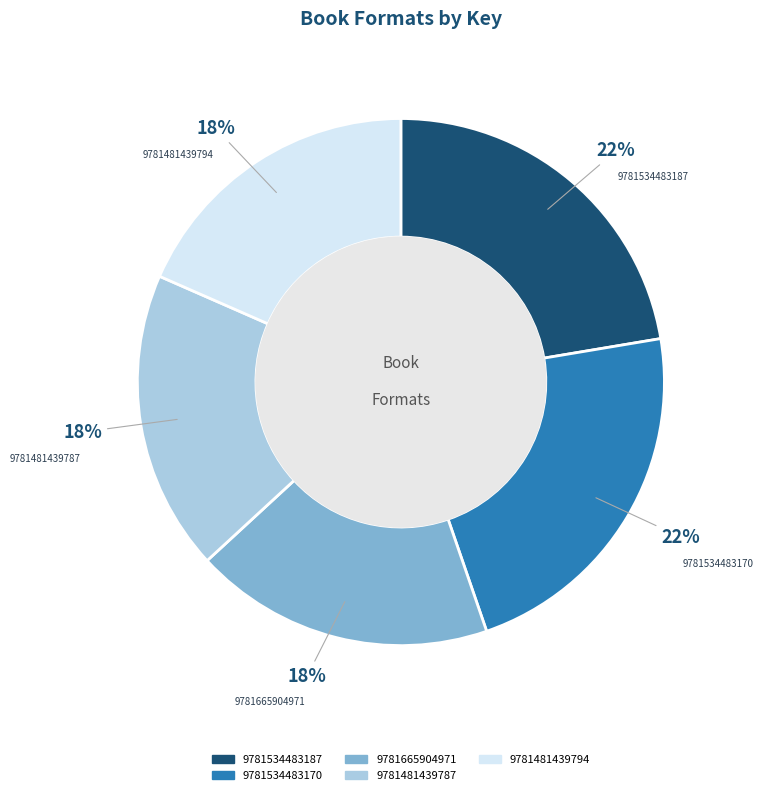

How many segments does this pie chart have?

5